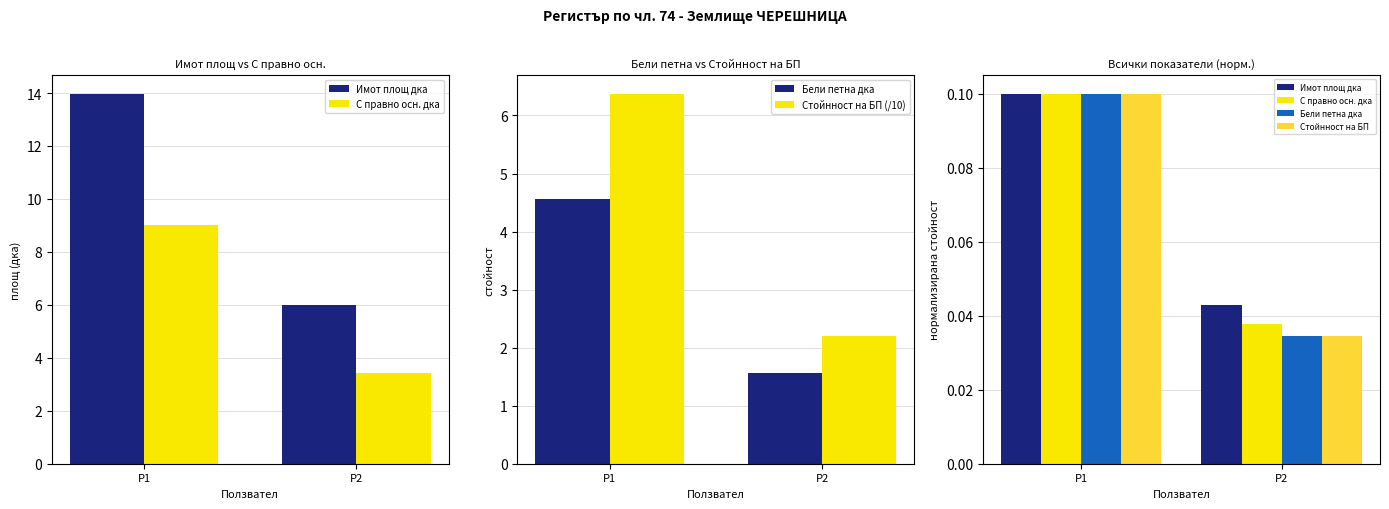

At how many categories does at least one series exceed 2?

2